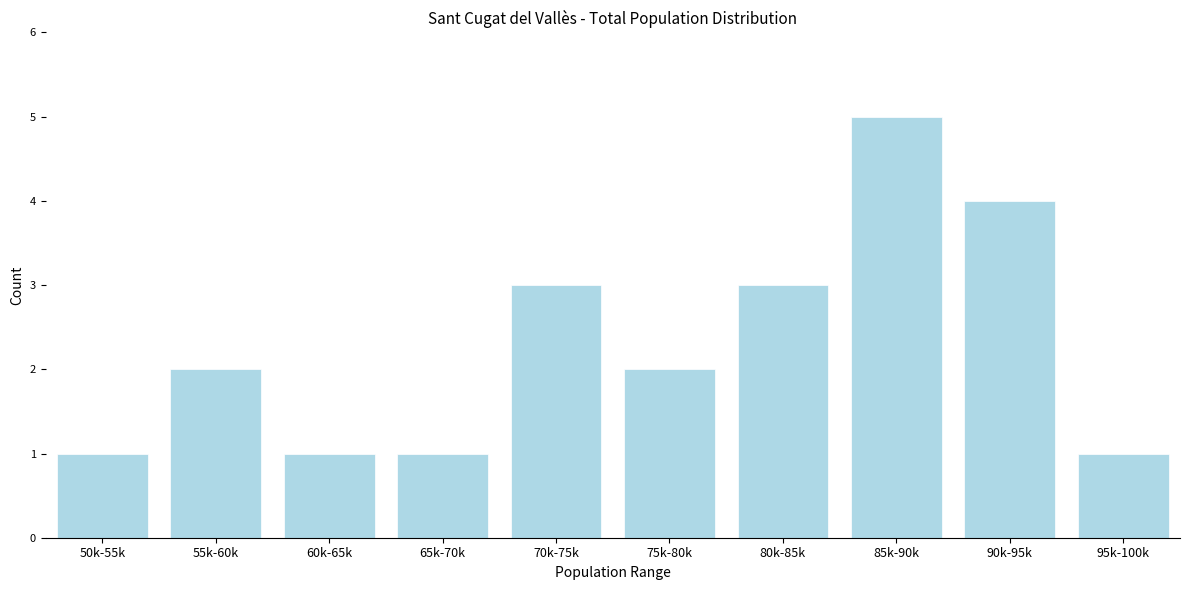

Reading right to left, list all the values displayed in this chart.

95k-100k=1	90k-95k=4	85k-90k=5	80k-85k=3	75k-80k=2	70k-75k=3	65k-70k=1	60k-65k=1	55k-60k=2	50k-55k=1